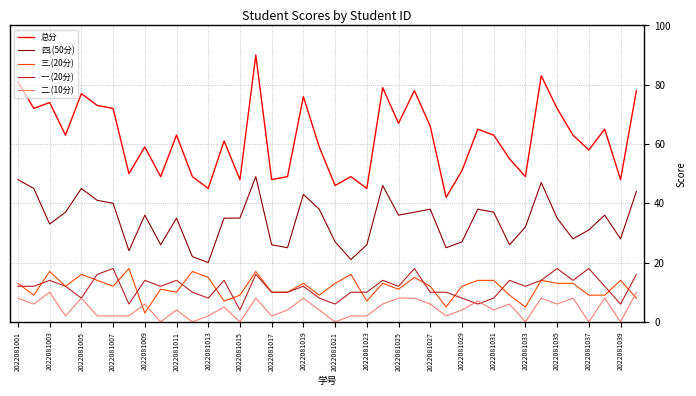

True or false: 总分 and 三.(20分) intersect in this chart.

False